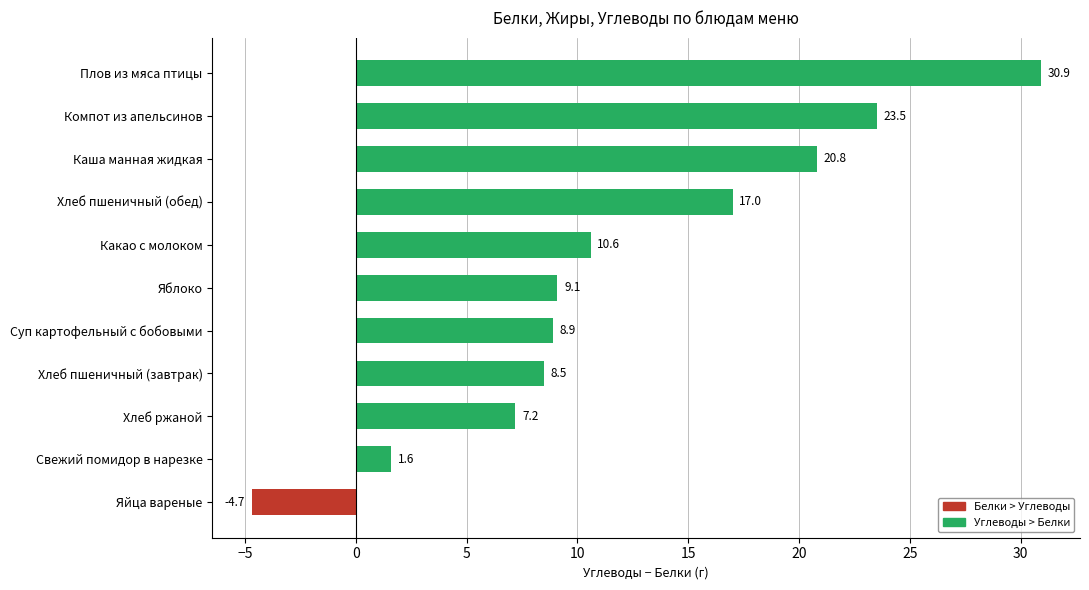

What is the minimum value shown in the chart?

-4.7